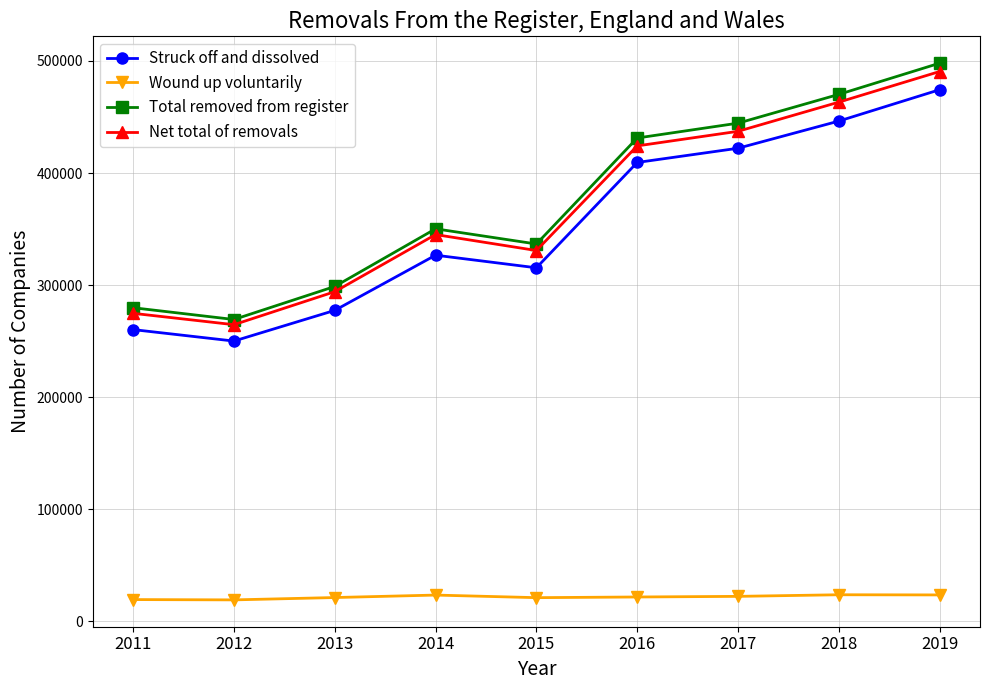

In Struck off and dissolved, how many points are higher than both neighbors (excluding endpoints)?

1